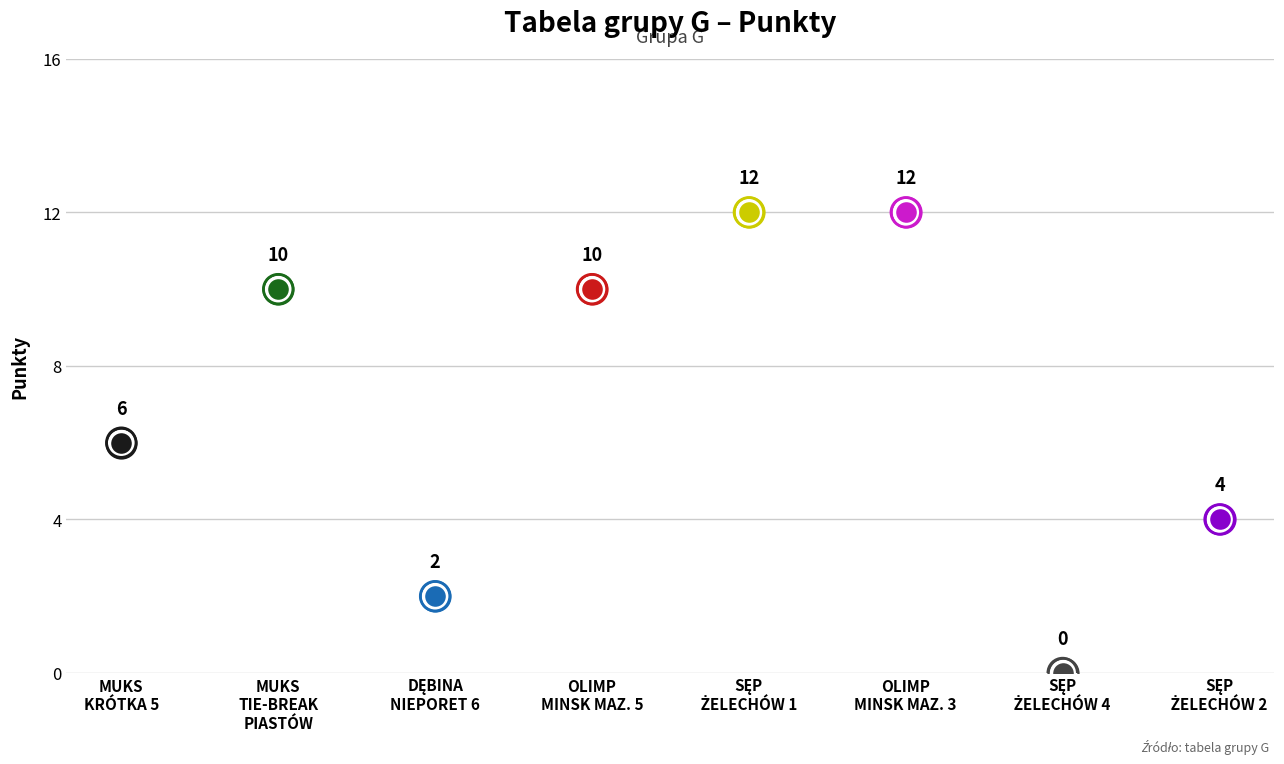

Approximately how many times larger is the value at OLIMP MIŃSK MAZ. 3 compared to MUKS TIE-BREAK PIASTÓW?

1.2